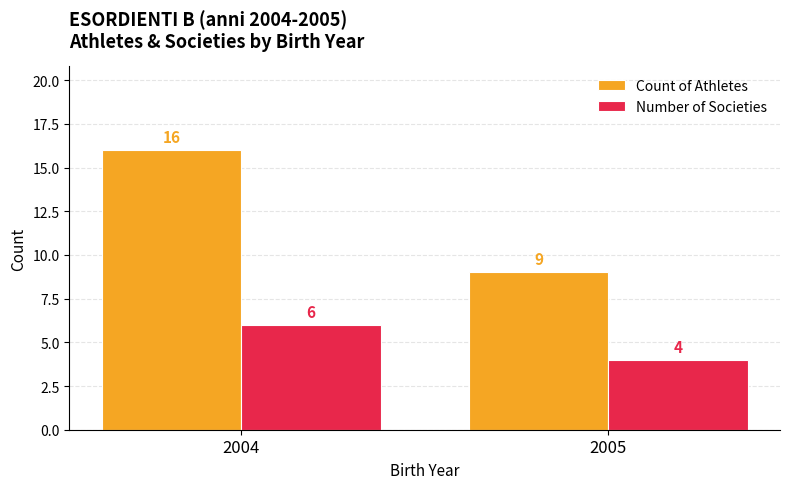

Rank the series by their maximum value, from highest to lowest.

Count of Athletes, Number of Societies